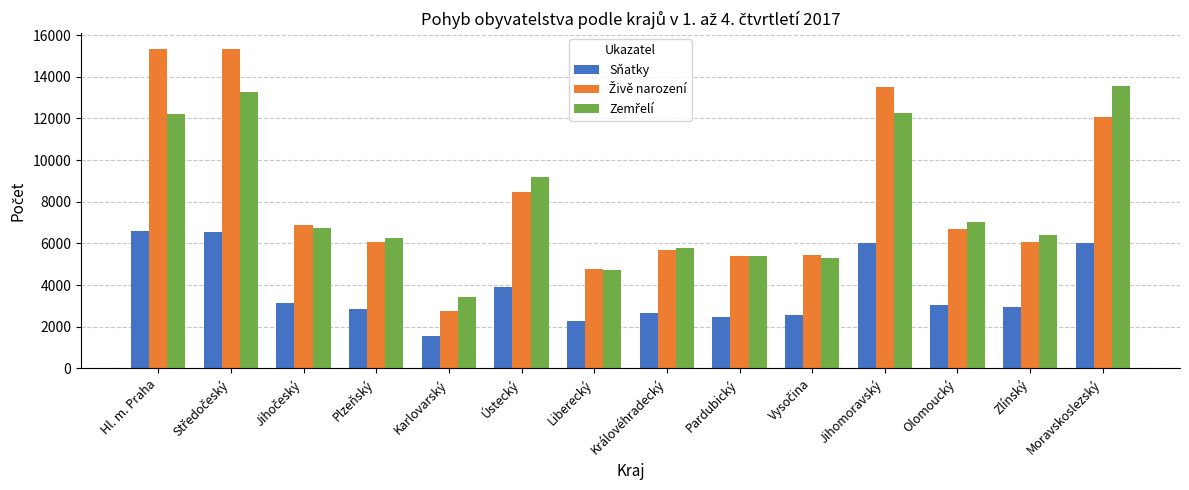

Is it true that Sňatky equals 1757 at Královéhradecký?

False